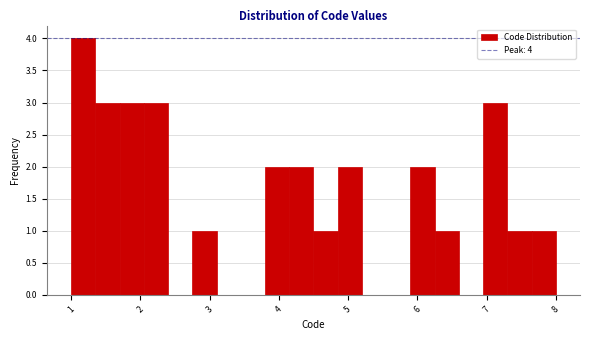

Around what value on the x-axis is the tallest bar? Give the approximate position of its centre, as read against the axis.

1.2